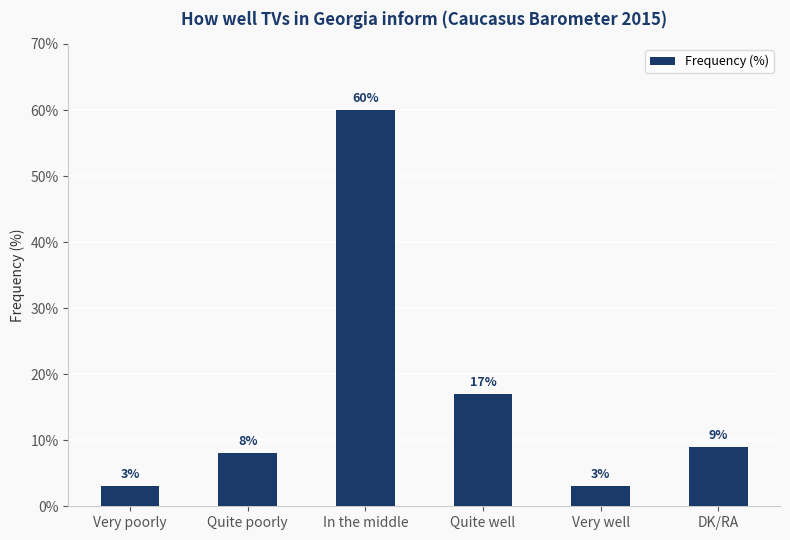

Count the number of data series in this chart.

1